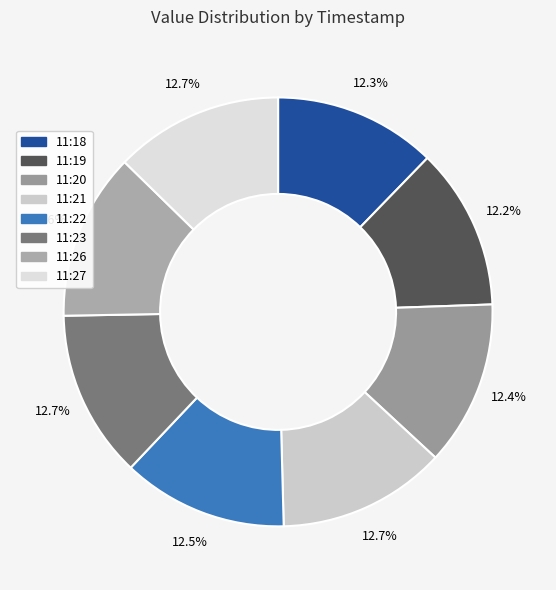

How many slices are in this pie chart?

8